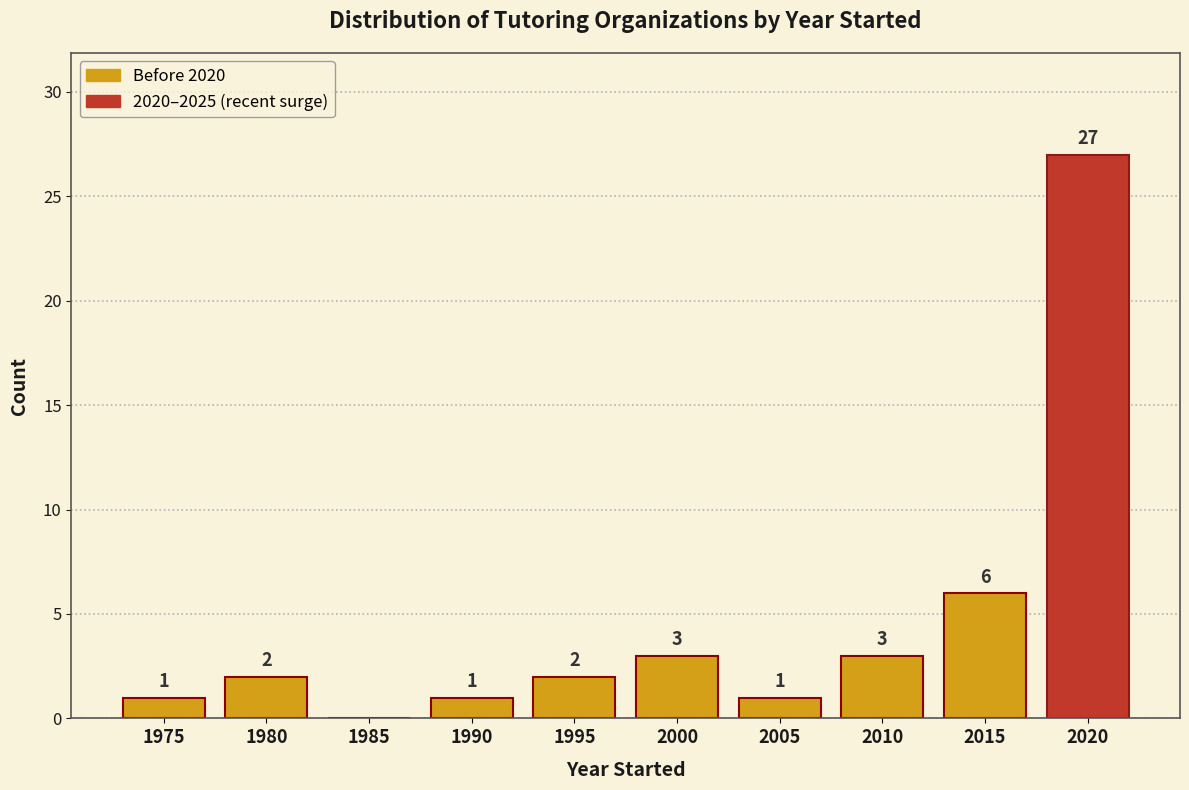

Reading left to right, extract all data points from this chart.

1975=1	1980=2	1985=0	1990=1	1995=2	2000=3	2005=1	2010=3	2015=6	2020=27